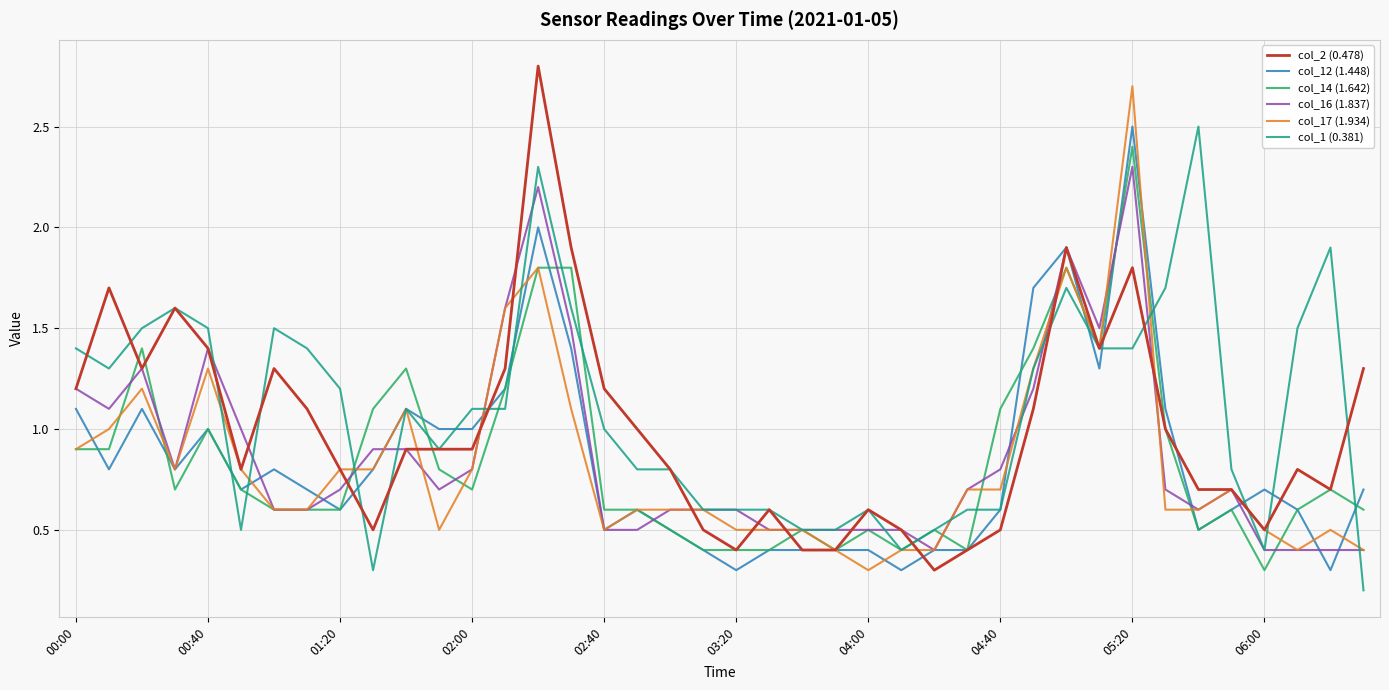

What are all the series names shown in the legend?

col_2 (0.478), col_12 (1.448), col_14 (1.642), col_16 (1.837), col_17 (1.934), col_1 (0.381)